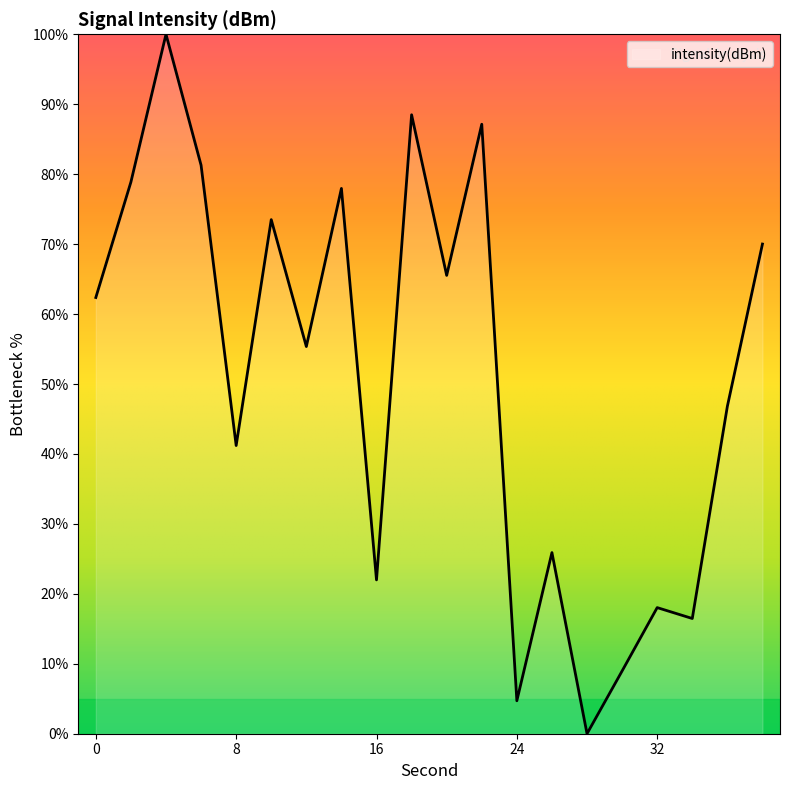

What is the greatest value displayed?

100.0